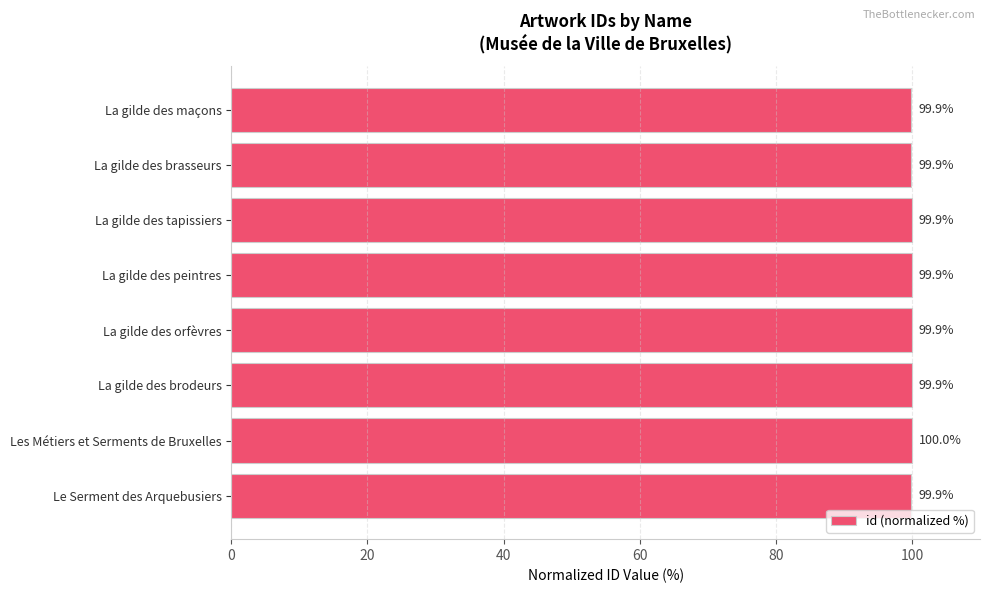

What is the change in value from La gilde des maçons to Les Métiers et Serments de Bruxelles?

+0.1